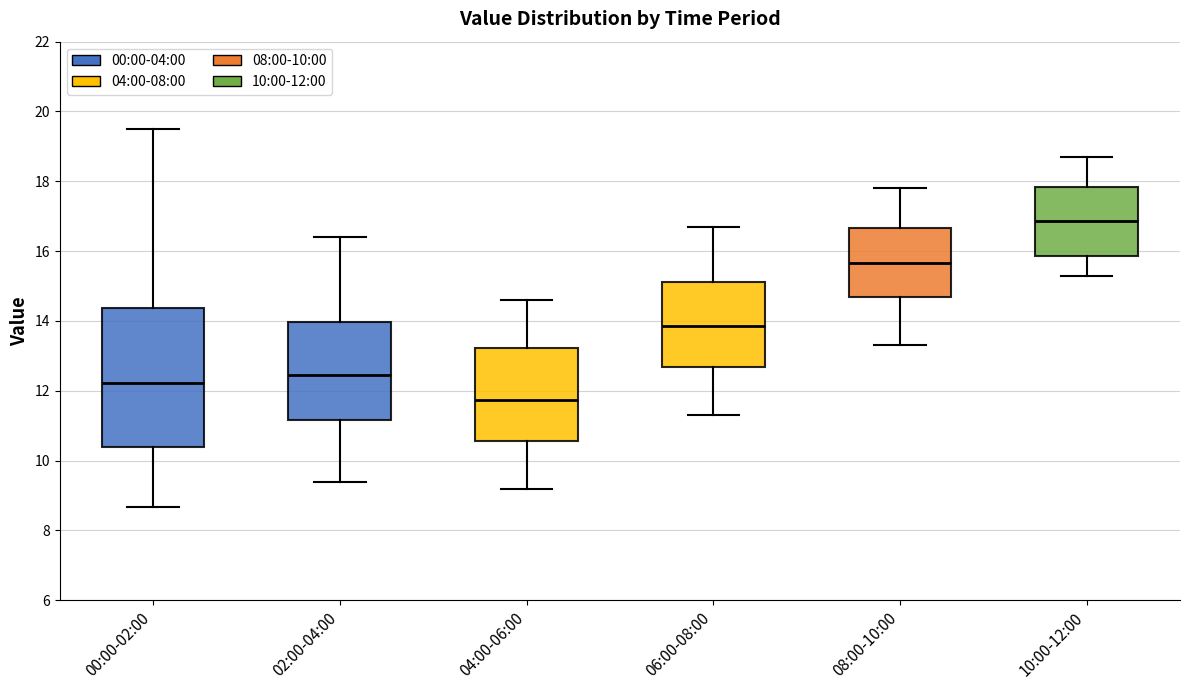

Which box's median line is the highest?

10:00-12:00